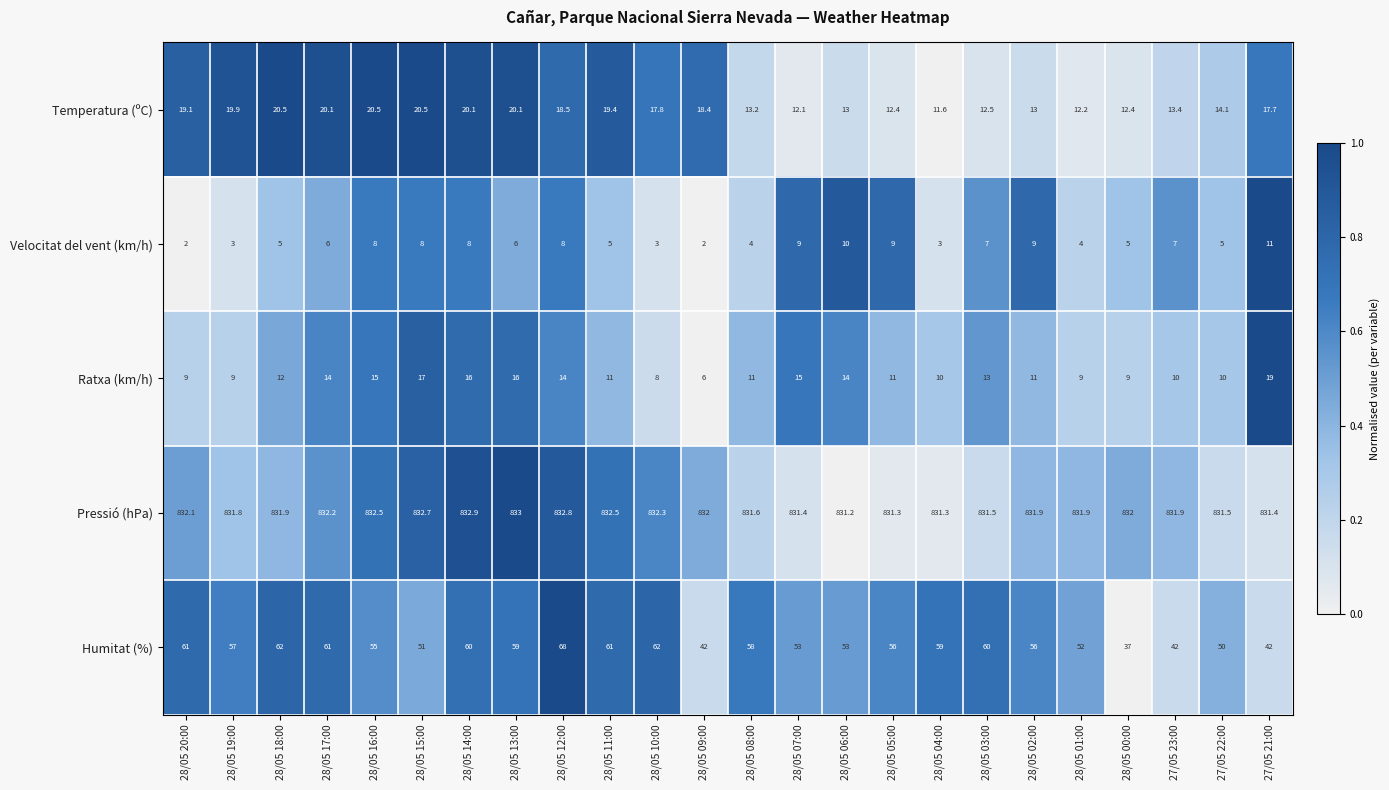

True or false: Humitat (%) has a value of 59.0 at 28/05 13:00.

True